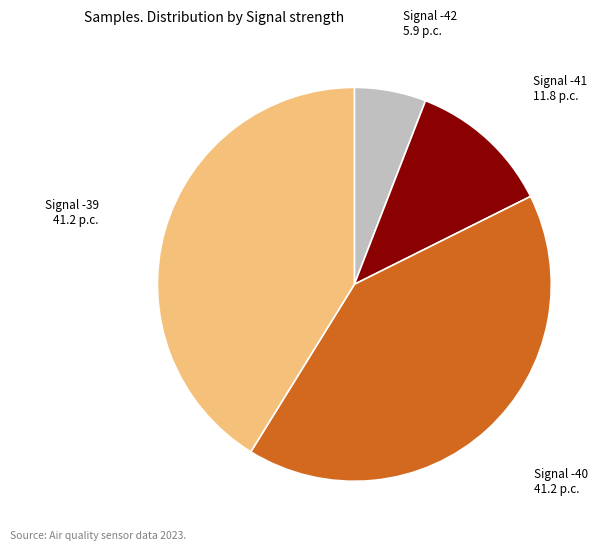

Does any single category account for the majority?

No